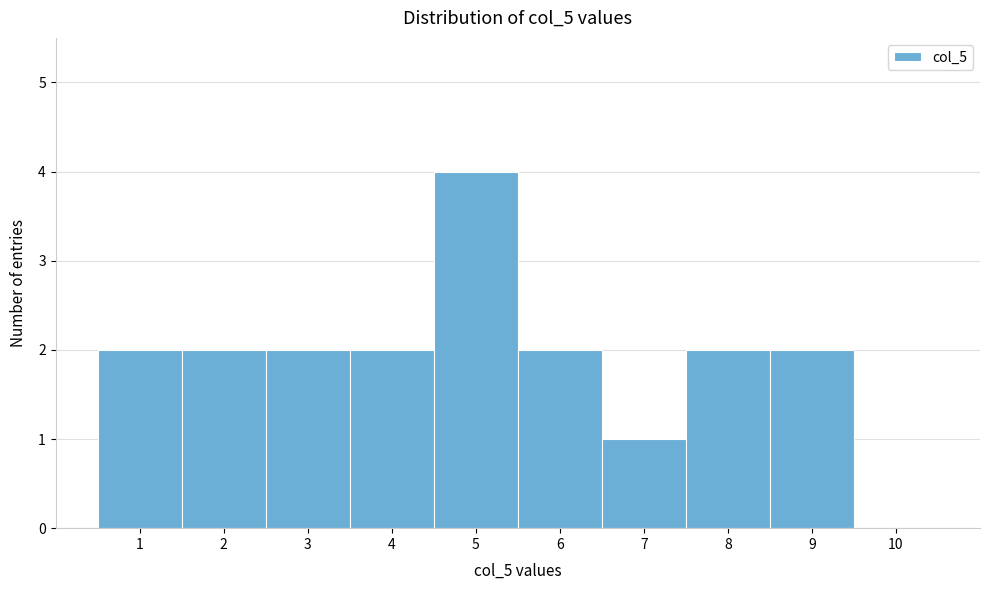

Reading left to right, list every bar in this chart as the range it spans on the x-axis followed by its height. The values are not printed on the chart, so give them approximately, as read against the axis.

0.5 to 1.5: 2
1.5 to 2.5: 2
2.5 to 3.5: 2
3.5 to 4.5: 2
4.5 to 5.5: 4
5.5 to 6.5: 2
6.5 to 7.5: 1
7.5 to 8.5: 2
8.5 to 9.5: 2
9.5 to 10.5: 0